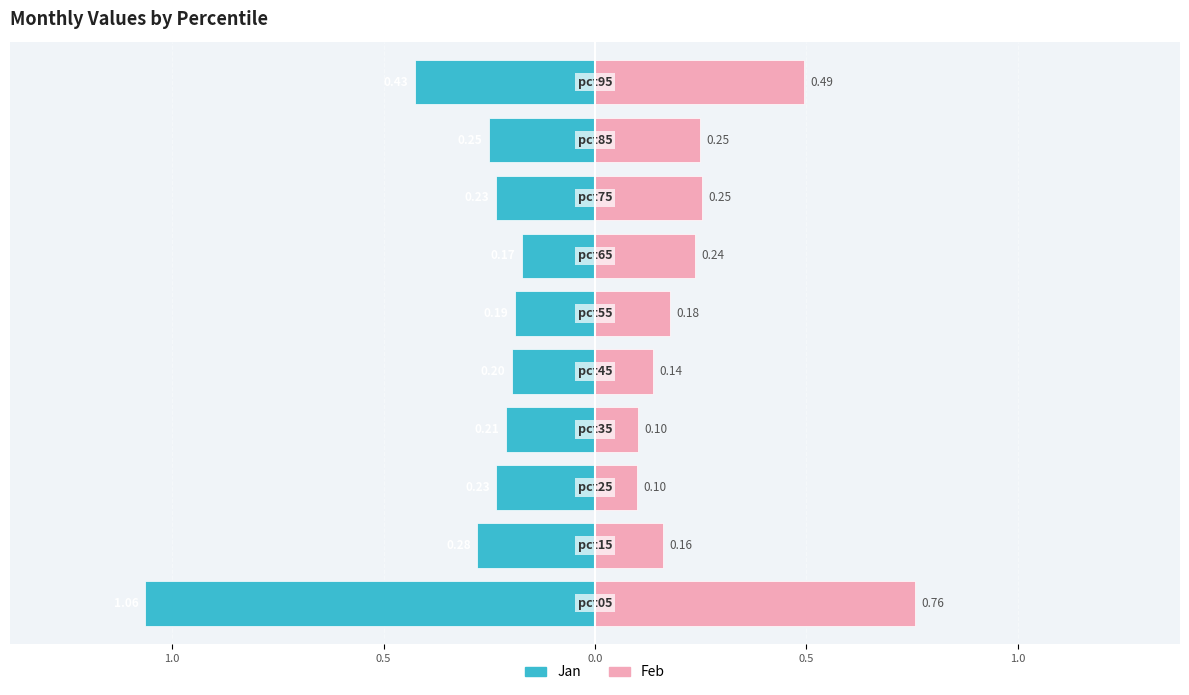

What is the minimum value for Feb?

0.1